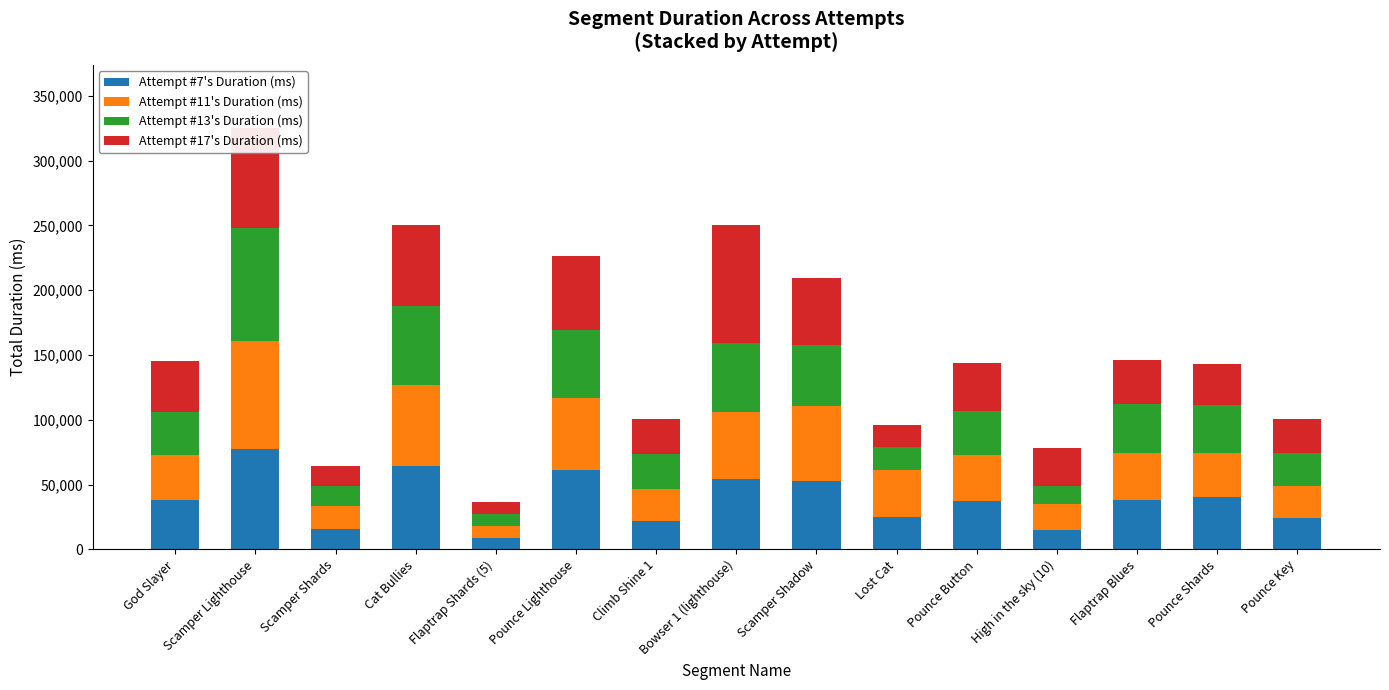

What is the highest value of the Attempt #7's Duration (ms) series?

77277